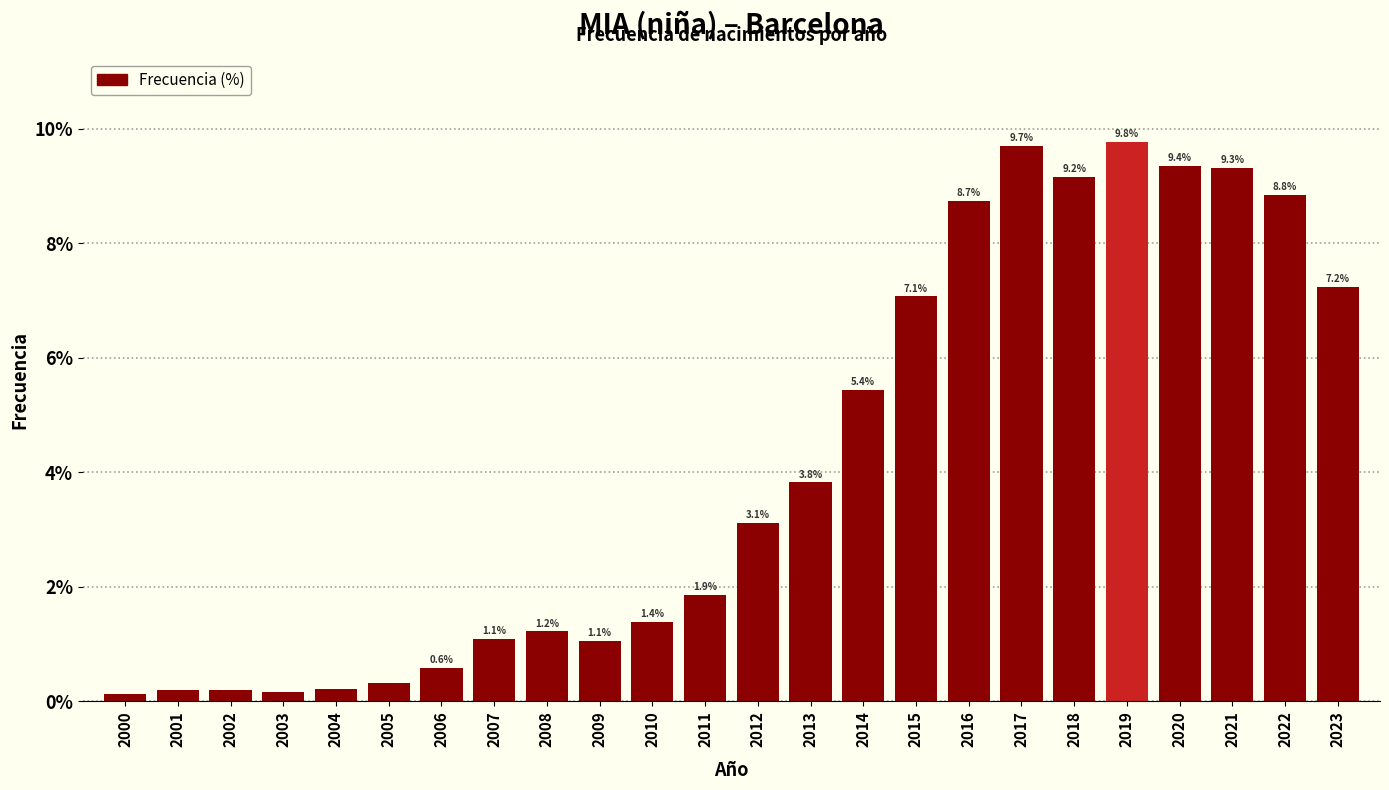

At which label is the value closest to 4?

2013